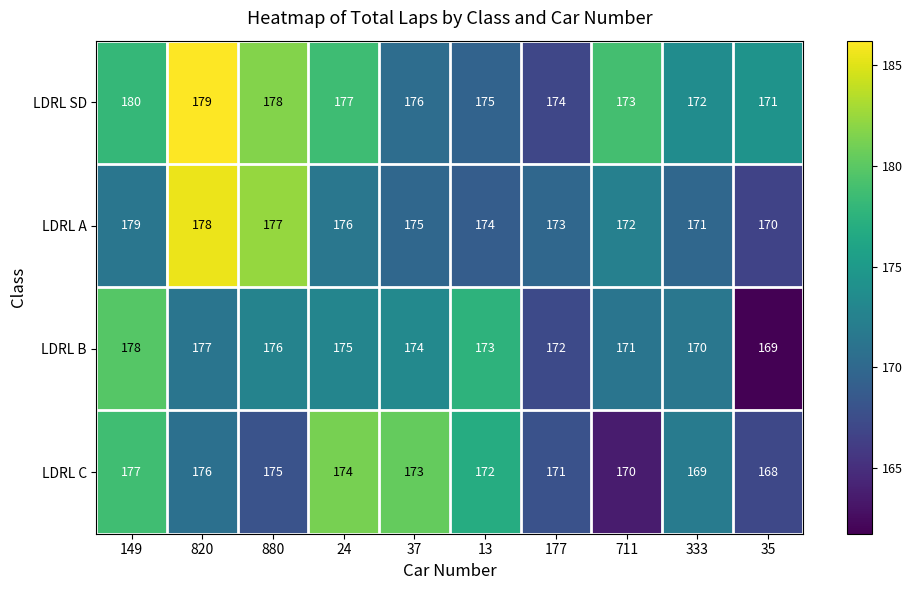

The value of LDRL SD at 13 is 175. True or false?

True